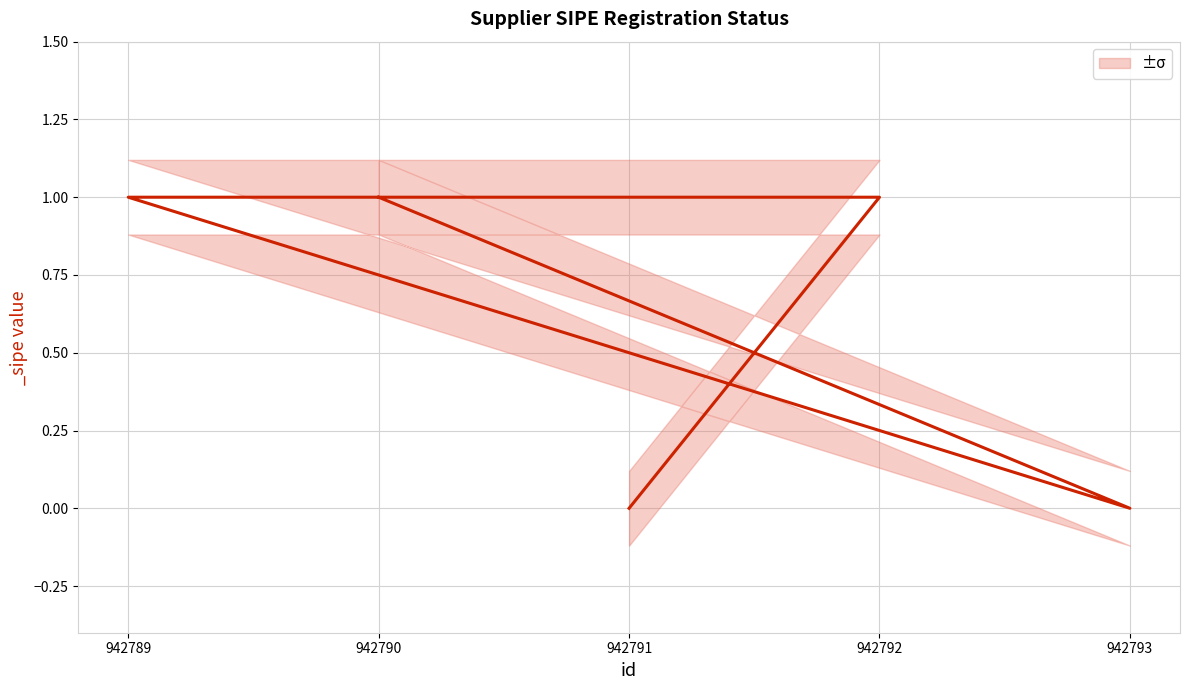

The chart shows a value of 1 at 942789. True or false?

False